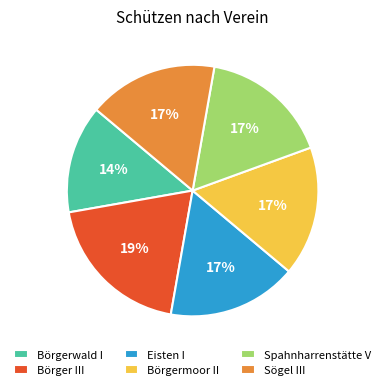

Which has a higher value, Spahnharrenstätte V or Börgerwald I?

Spahnharrenstätte V